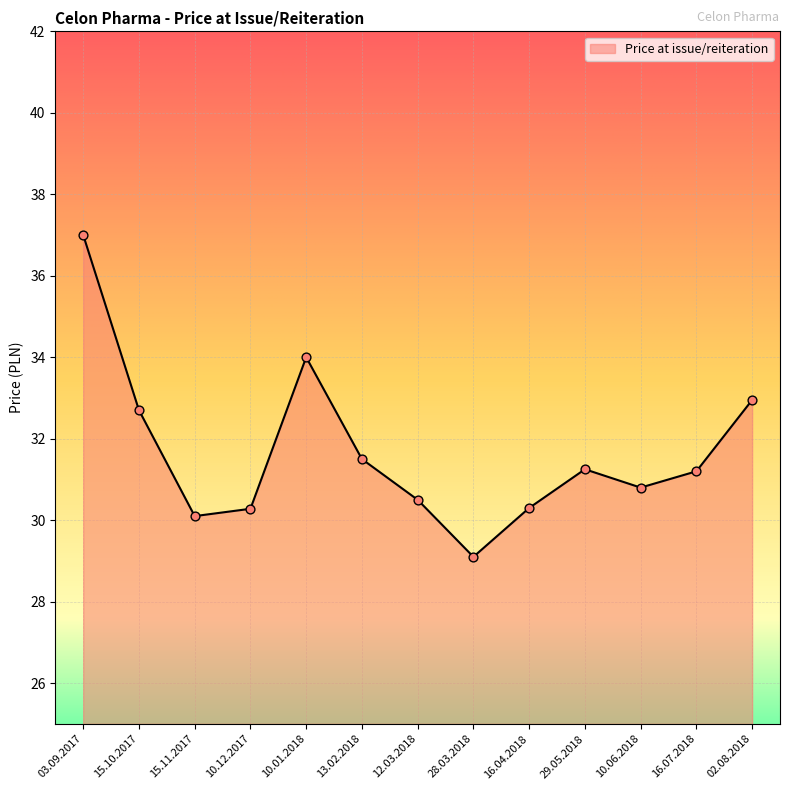

Approximately how many times larger is the value at 12.03.2018 compared to 28.03.2018?

1.0